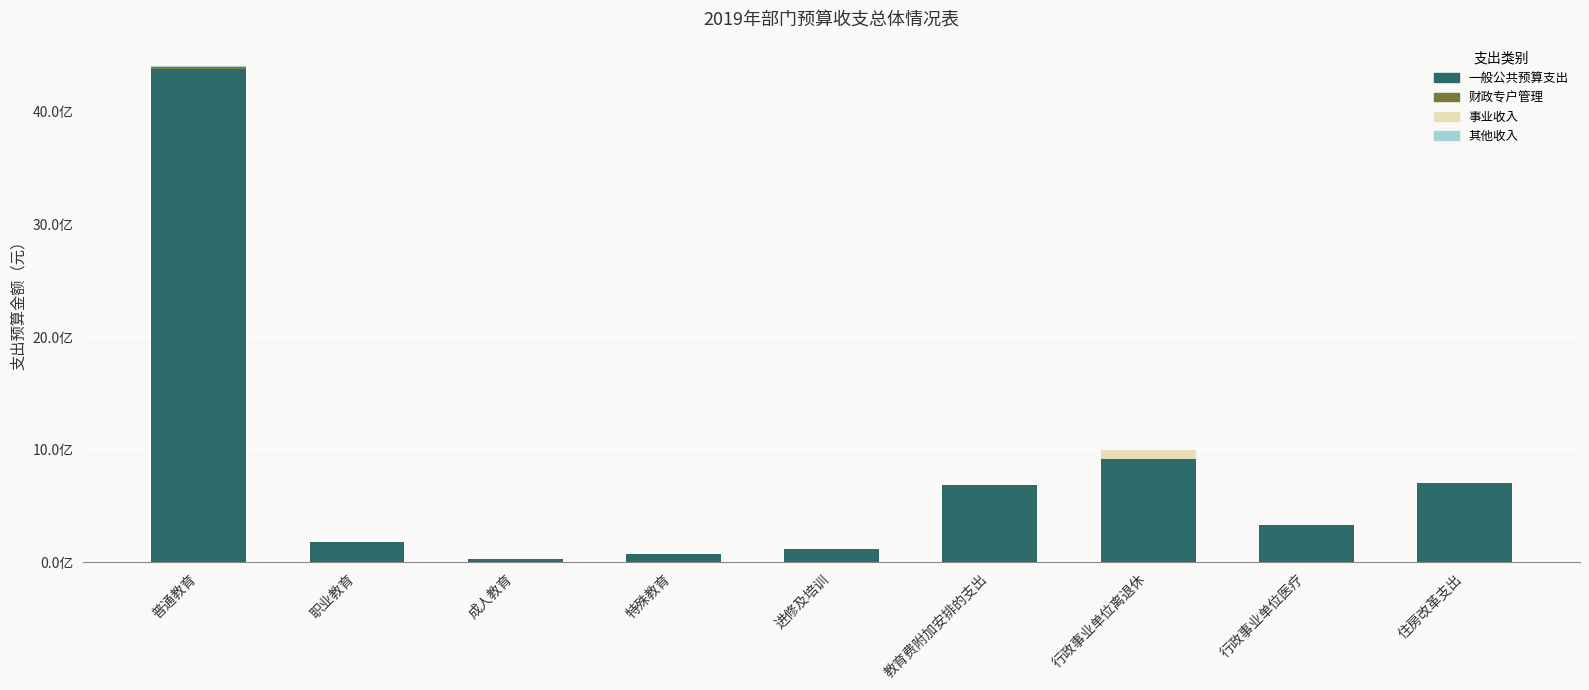

At which label is 一般公共预算支出 closest to 2202061240?

行政事业单位离退休